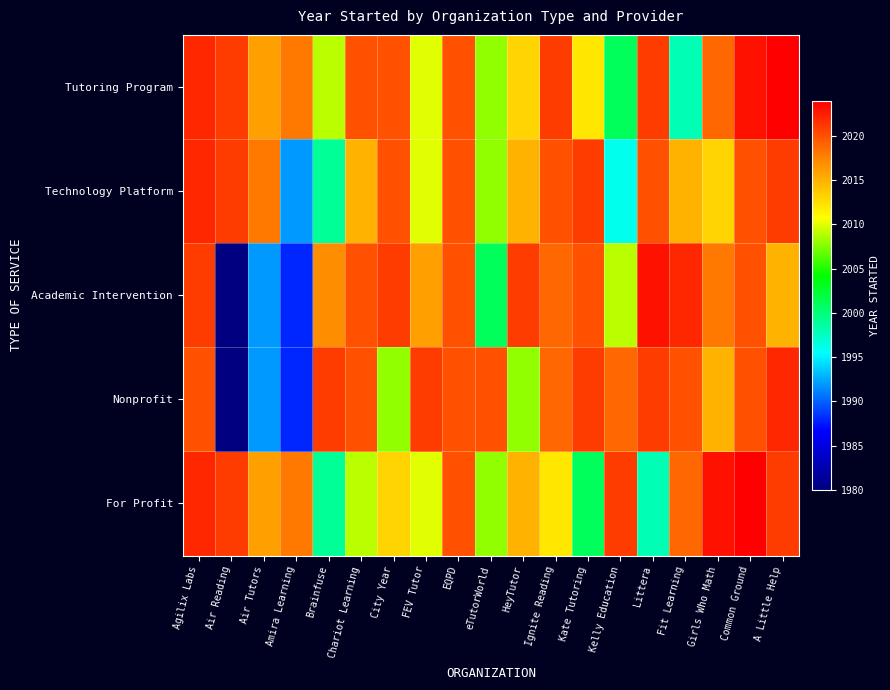

At which category is the sum across all series the highest?

Agilix Labs